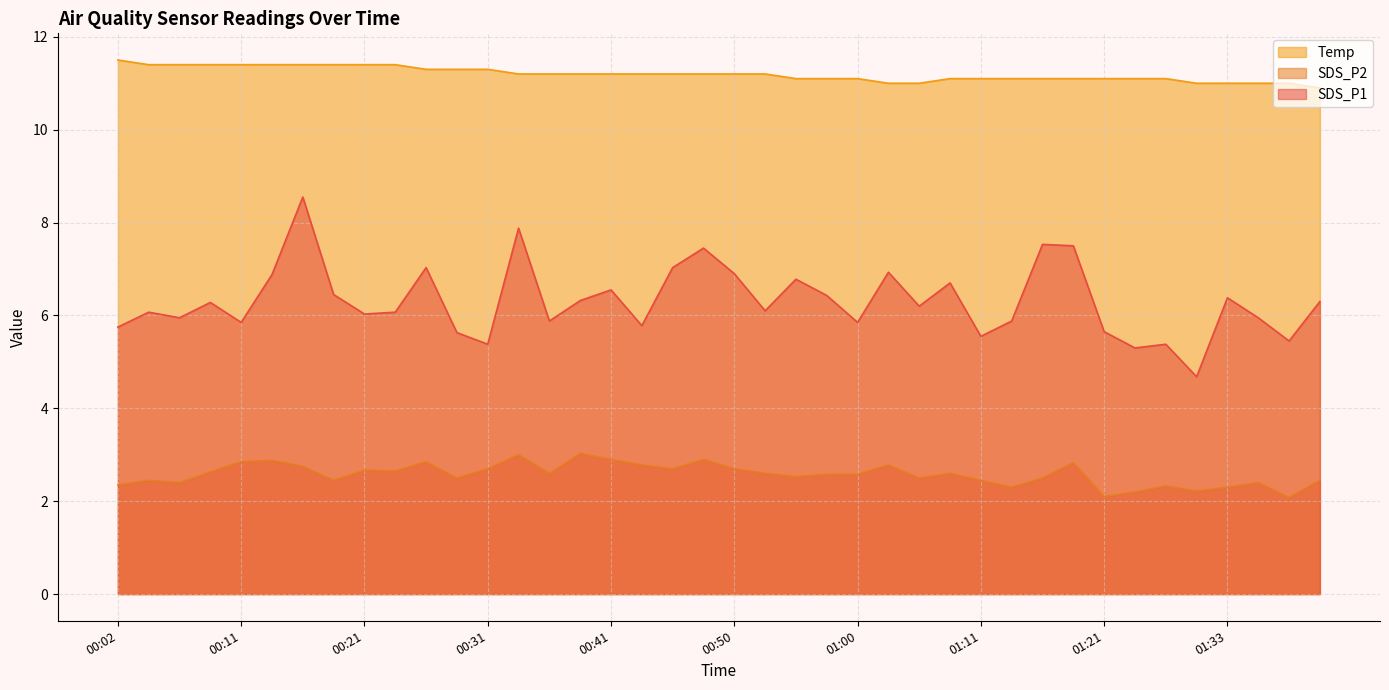

Rank the series by their average value, from highest to lowest.

Temp, SDS_P1, SDS_P2